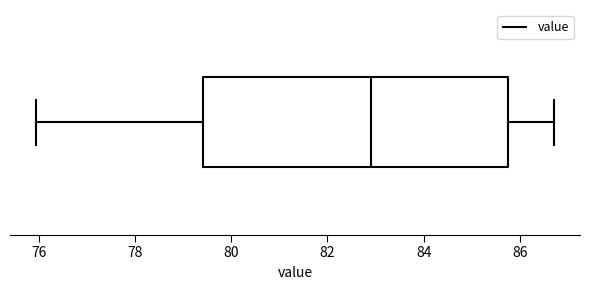

Where does the left whisker of the box end on the x-axis? The values are not printed on the chart, so give them approximately, as read against the axis.

76.0